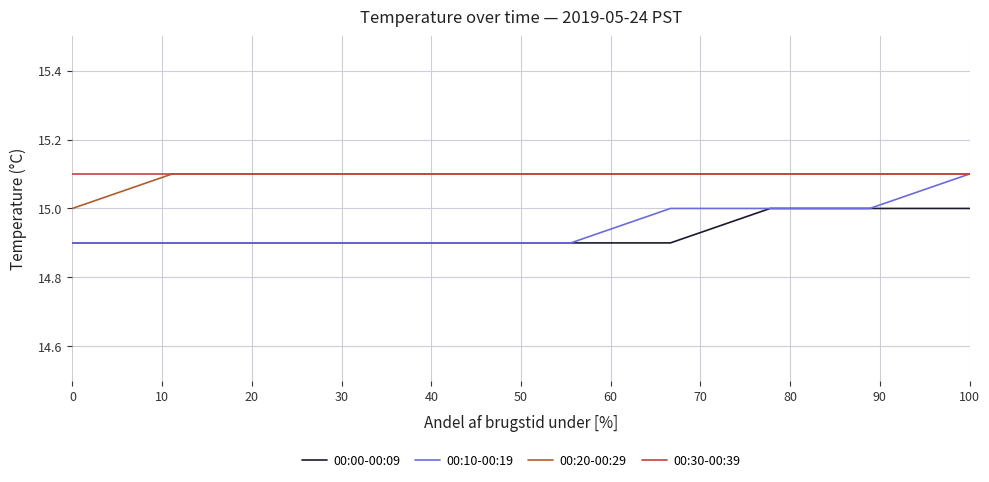

Which series has the largest range (max minus min)?

00:10-00:19